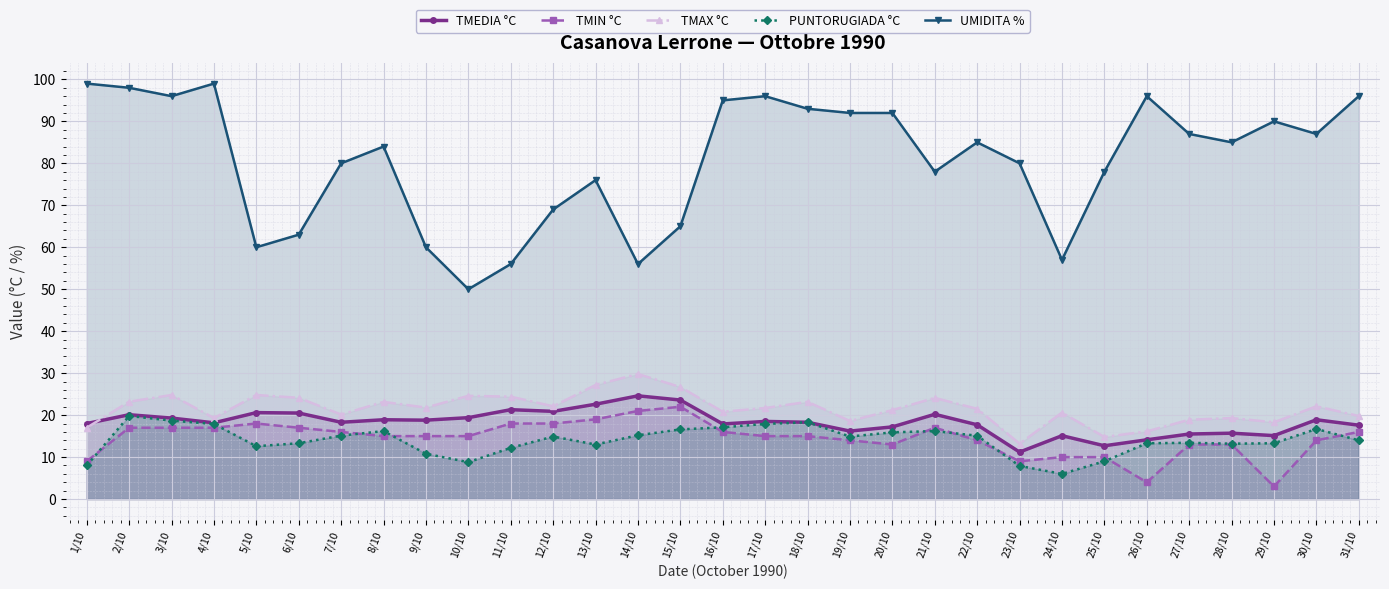

True or false: TMIN °C and TMAX °C intersect in this chart.

False